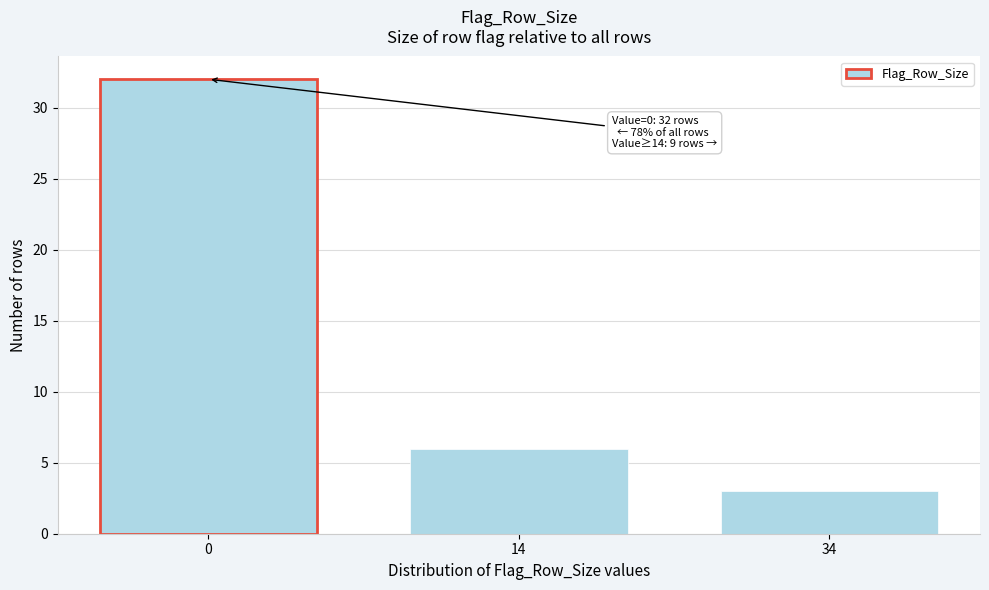

Reading right to left, extract all data points from this chart.

34=3	14=6	0=32